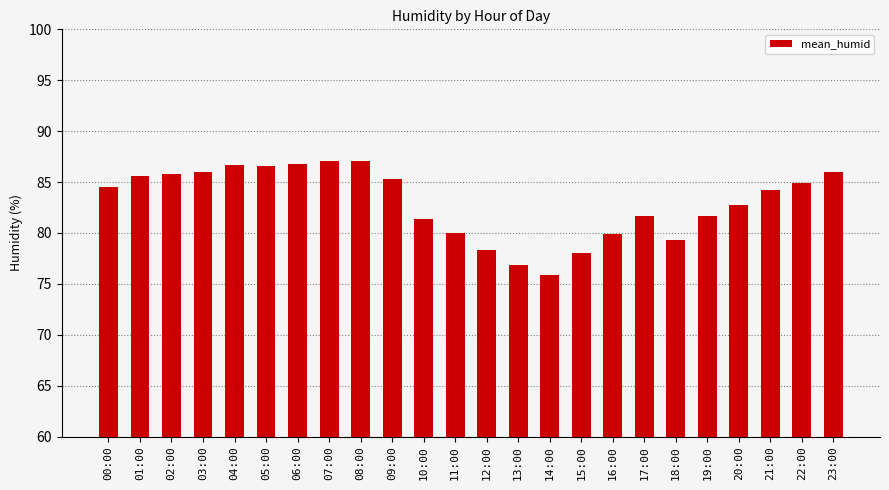

Which category has the lowest value across all series?

14:00